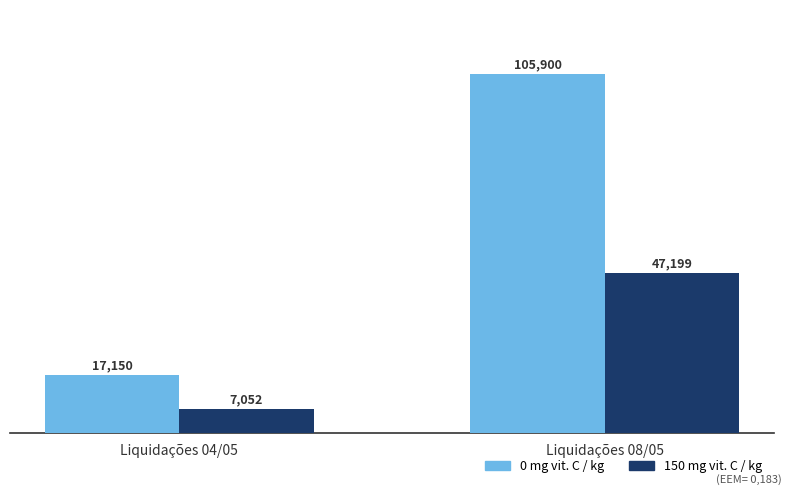

What is the sum of all 0 mg vit. C / kg values?

123050.0